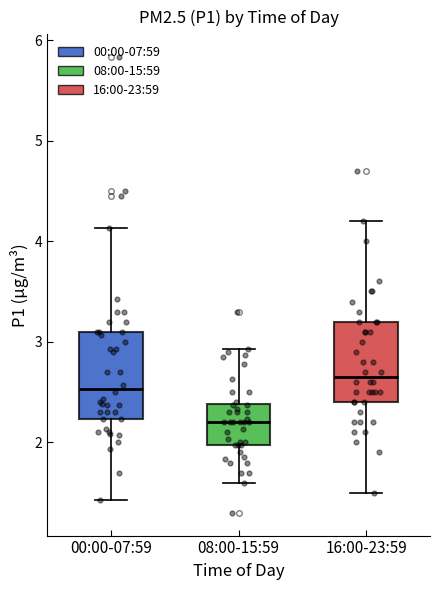

Reading left to right, transcribe this box plot: for each box, give where its median line is, the range the box spans, and where its two whiskers end, as read against the y-axis. The values are not printed on the chart, so give them approximately, as read against the axis.

00:00-07:59: median 2.5, box 2.2 to 3.1, whiskers 1.4 to 4.1
08:00-15:59: median 2.2, box 2.0 to 2.4, whiskers 1.6 to 2.9
16:00-23:59: median 2.7, box 2.4 to 3.2, whiskers 1.5 to 4.2